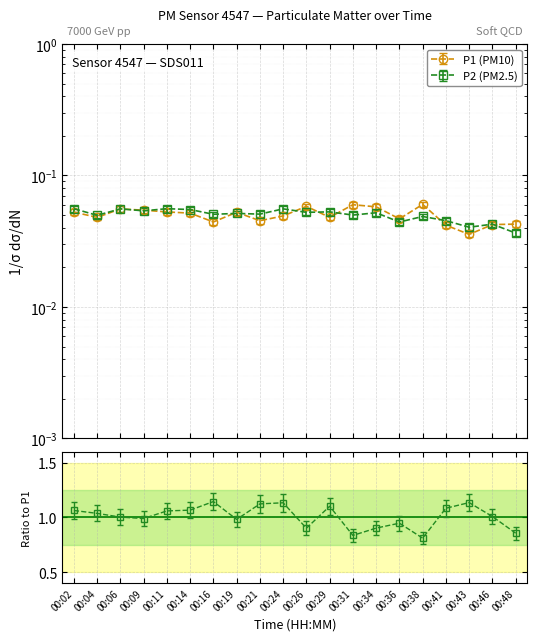

List the series in order of their overall mean, highest first.

P1, P2